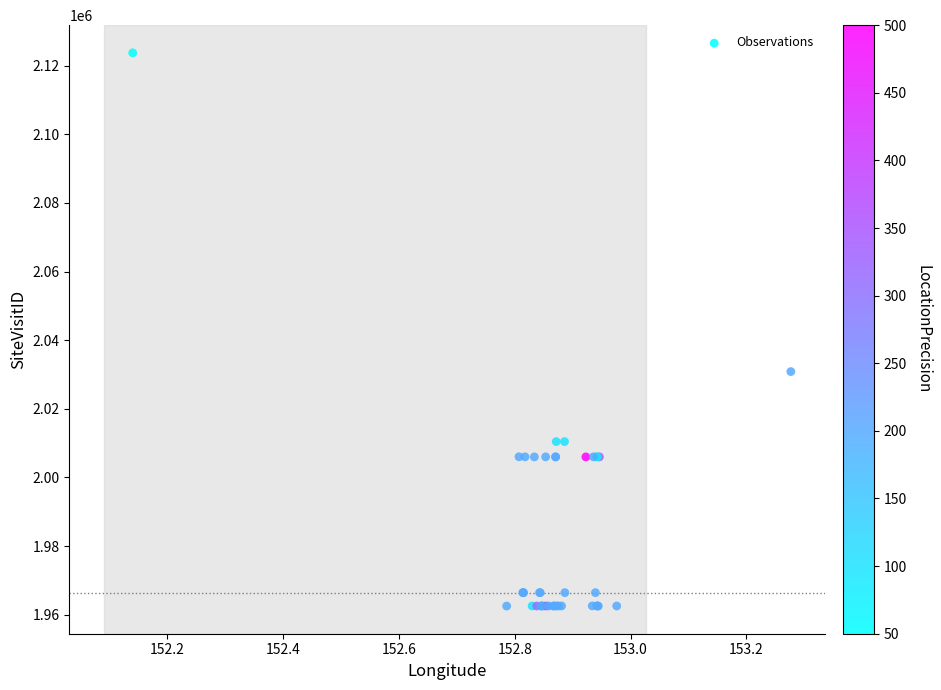

What Y value in the scatter plot is closest to 2043126?

2030851